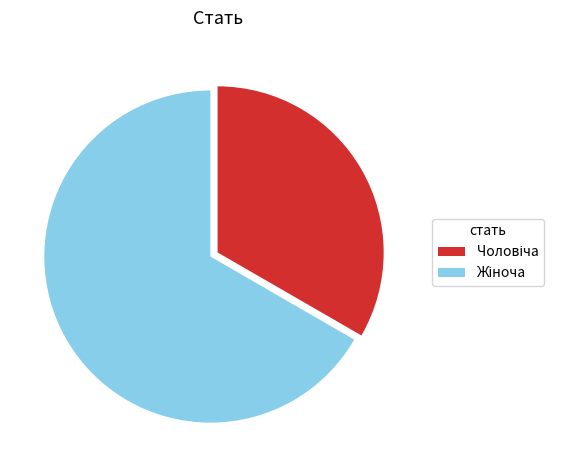

Is there a majority slice in this chart?

Yes